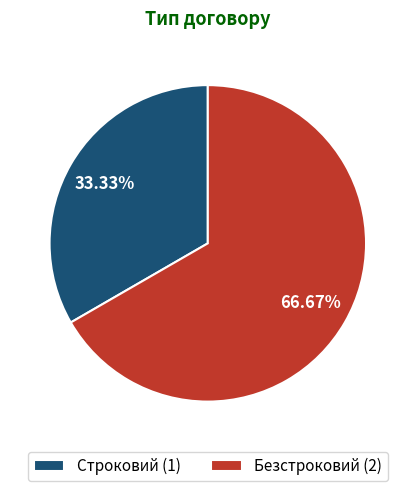

Count the number of slices in the pie.

2